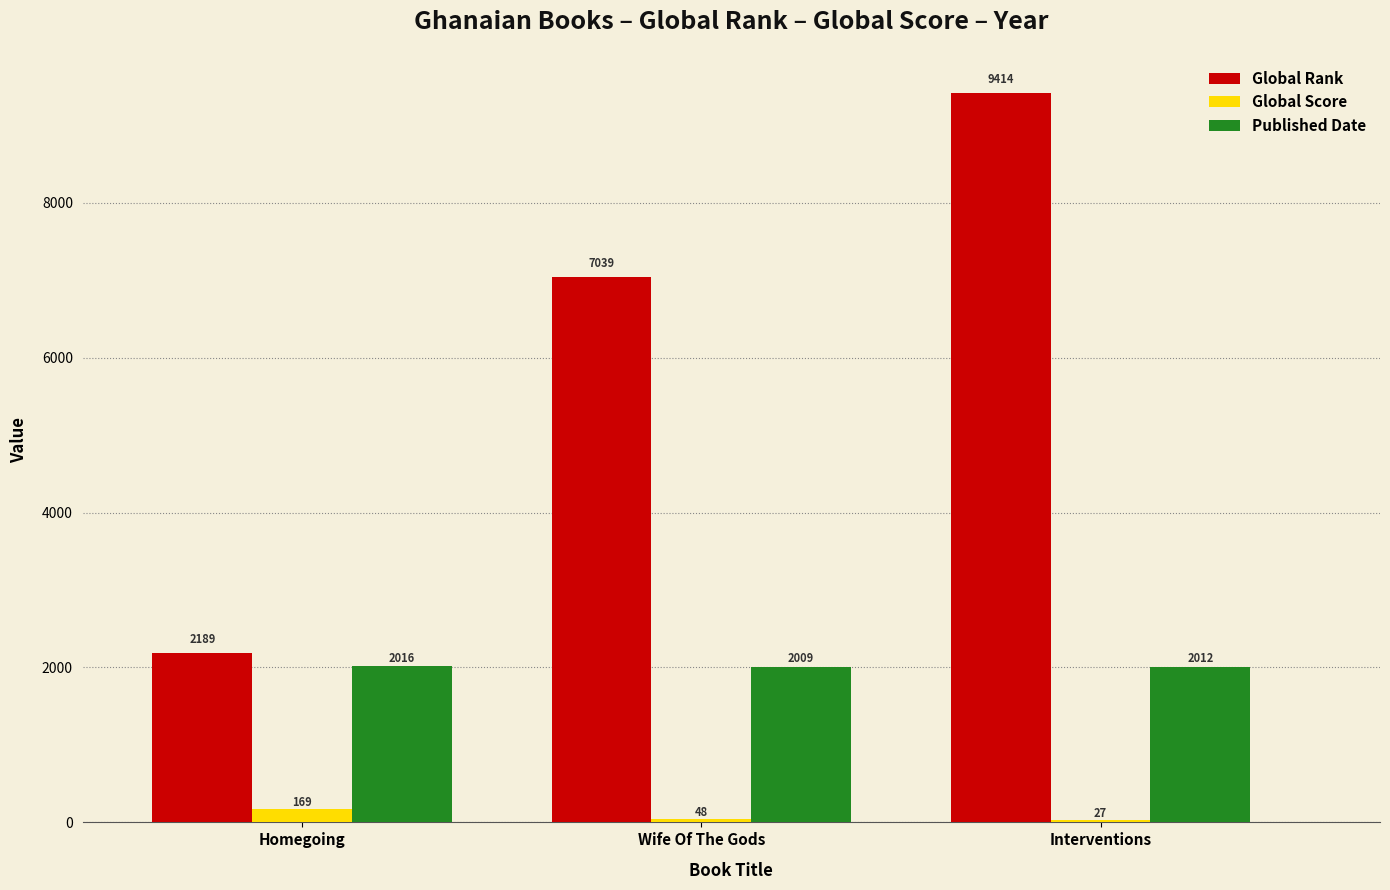

Does the chart contain stacked bars?

No